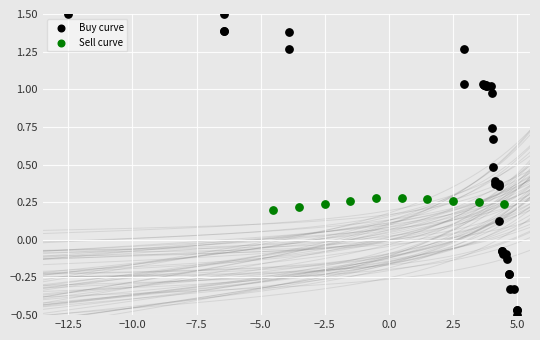

Which series has the largest Y range (max minus min)?

Buy curve